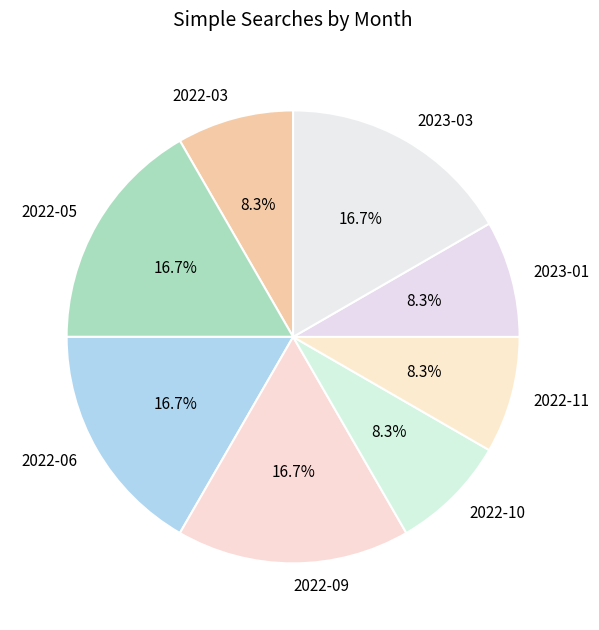

What percentage is NOT represented by 2022-05?

83.3%